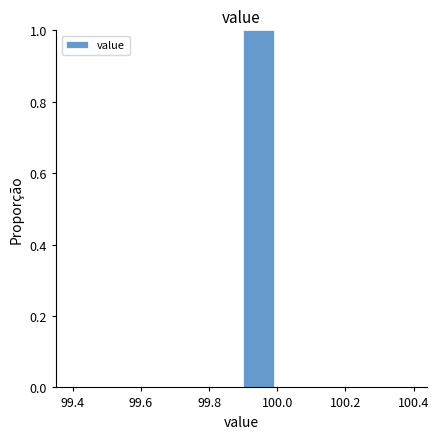

Over which range of the x-axis is the bar tallest?

99.9 to 100.0